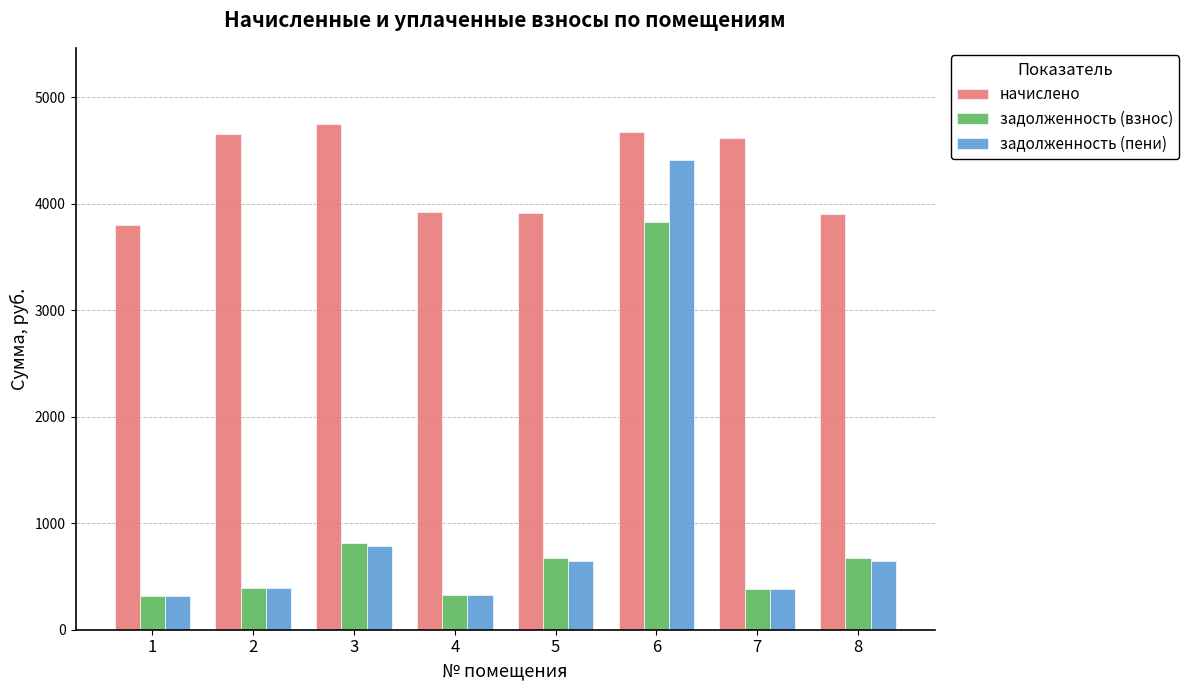

What is the difference between the second highest and second lowest values in the задолженность (пени) series?

459.4